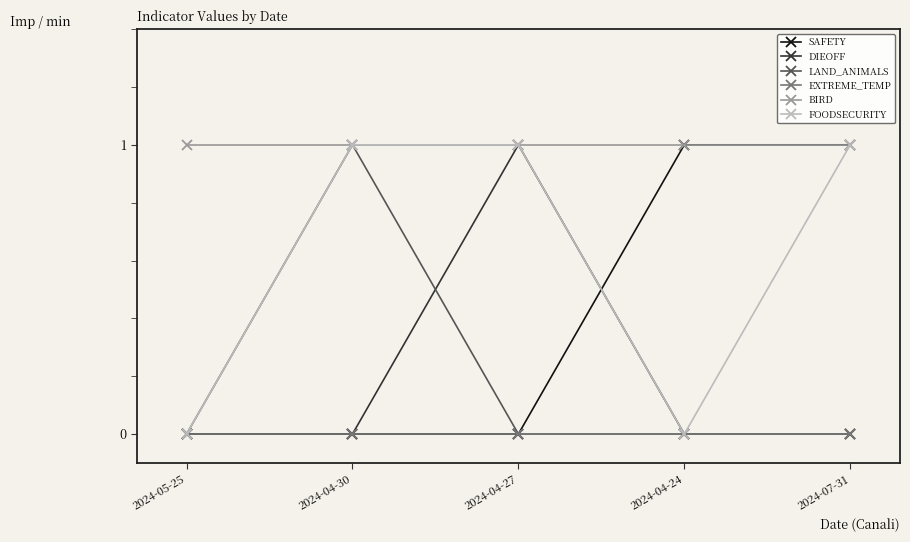

At which category does DIEOFF reach its first local peak?

2024-04-27